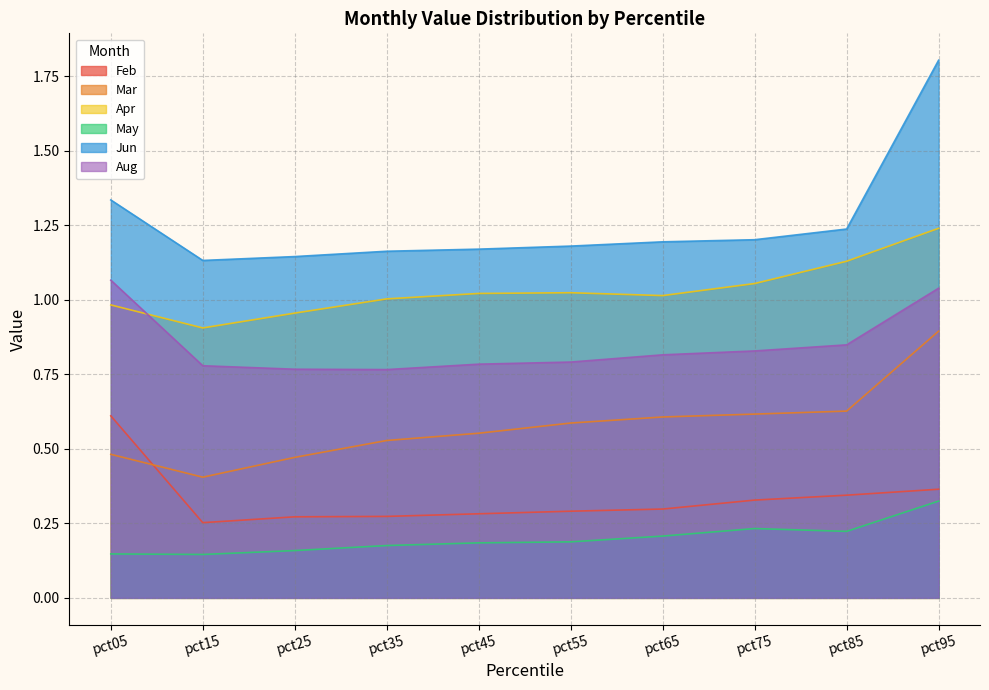

True or false: Aug has a value of 0.4 at pct75.

False